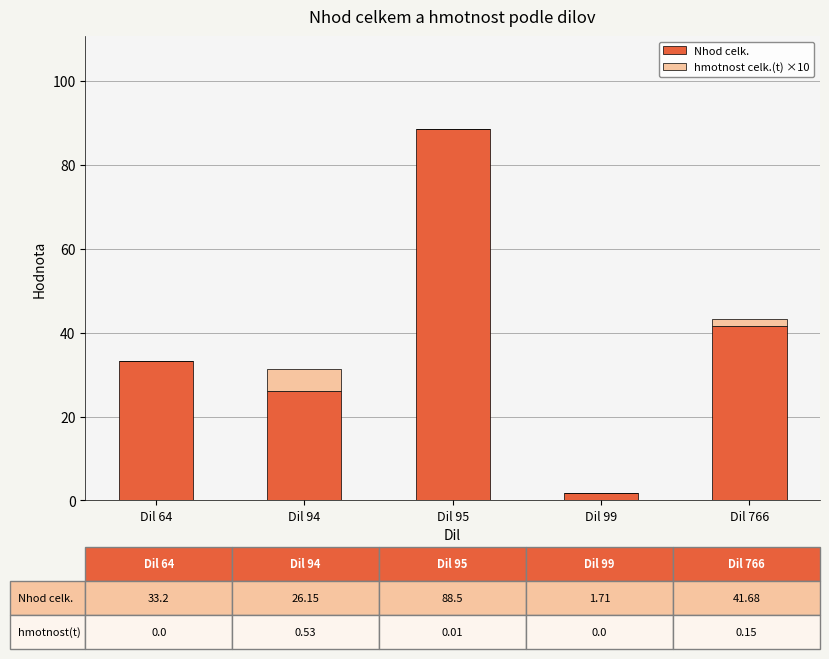

The value of Nhod celk. at Dil 95 is 88.5. True or false?

True